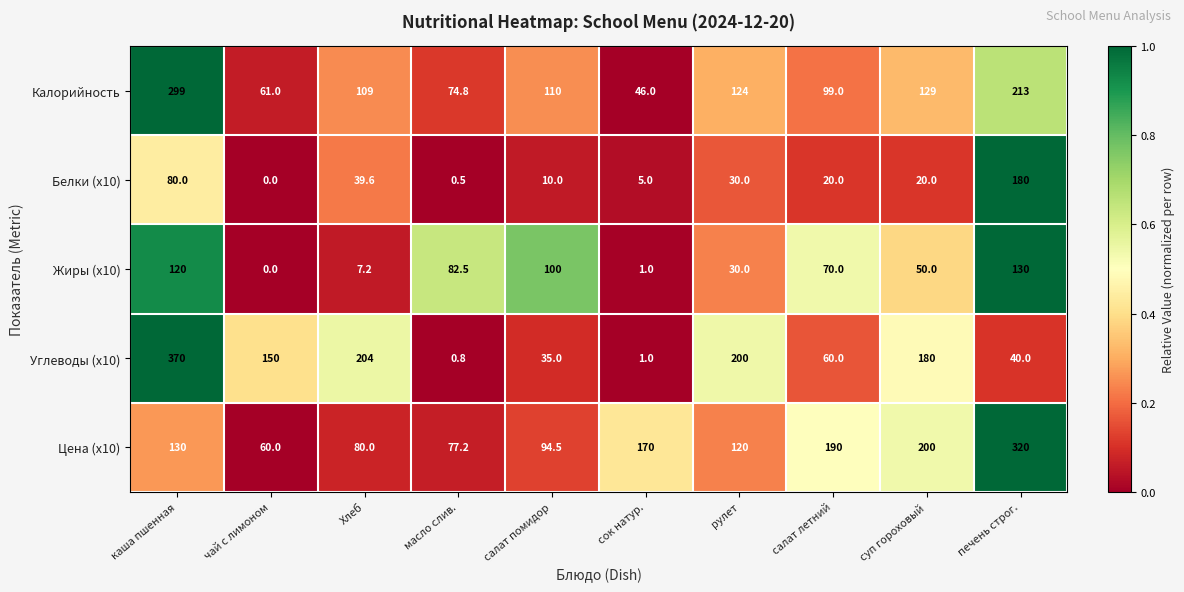

Count the number of data series in this chart.

5